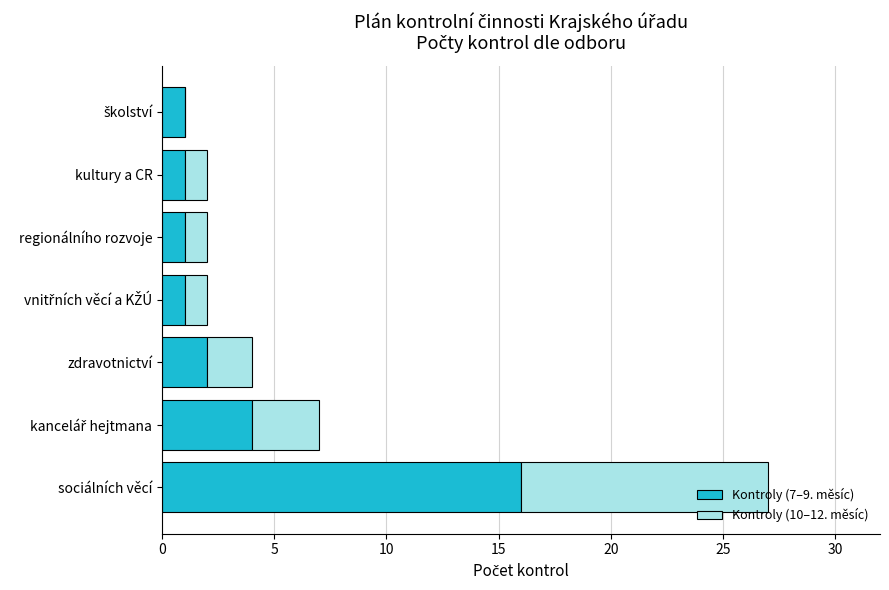

Is it true that Kontroly (7–9. měsíc) equals 16 at sociálních věcí?

True